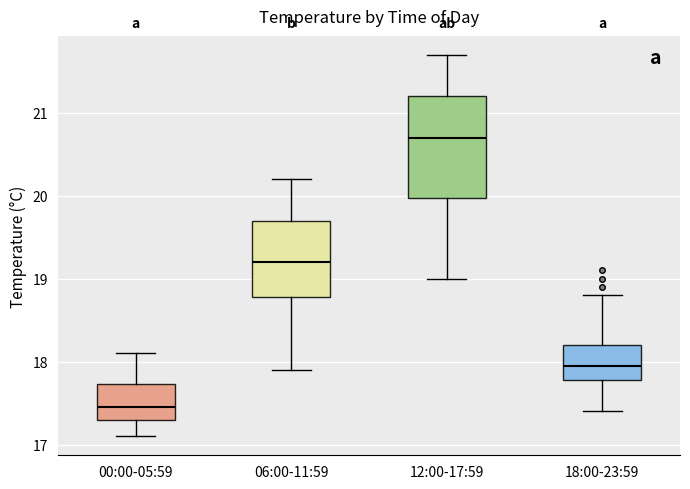

Where does the upper whisker of the box for 18:00-23:59 end on the y-axis? The values are not printed on the chart, so give them approximately, as read against the axis.

18.8